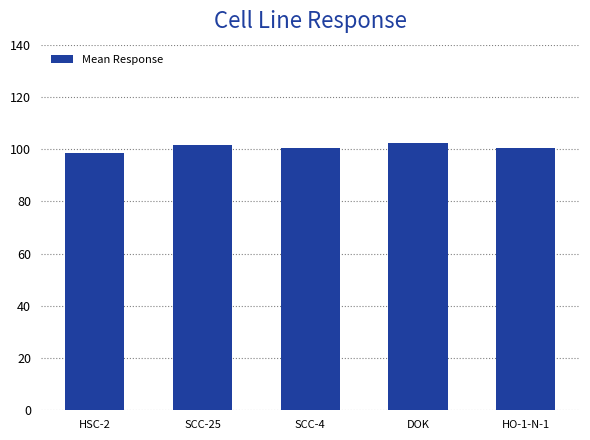

What is the value of the 5th bar from the left?

100.4